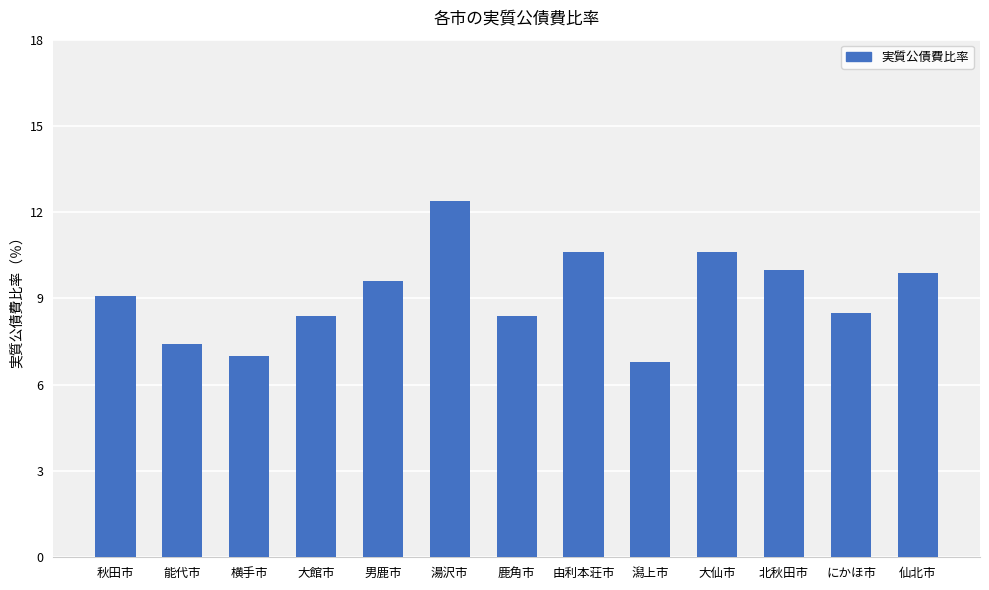

The chart shows a value of 9.9 at 仙北市. True or false?

True